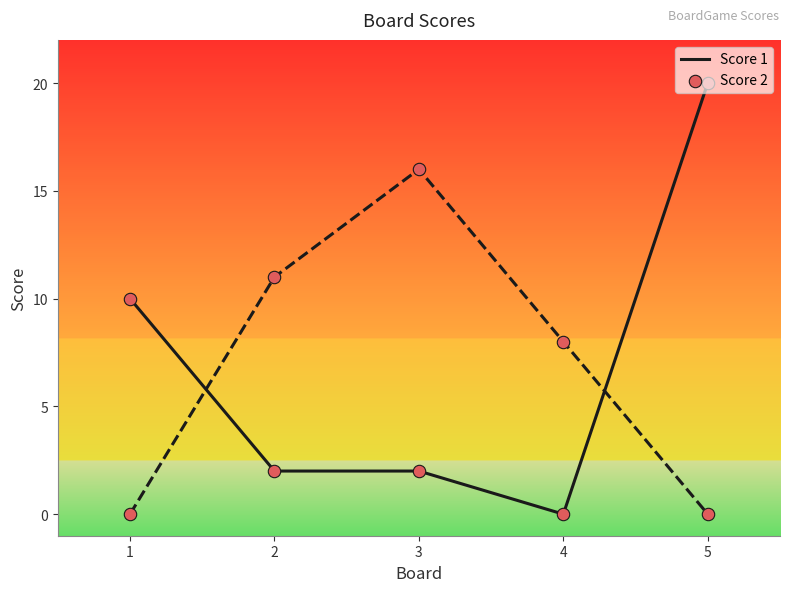

Which series has the largest range (max minus min)?

Score 1